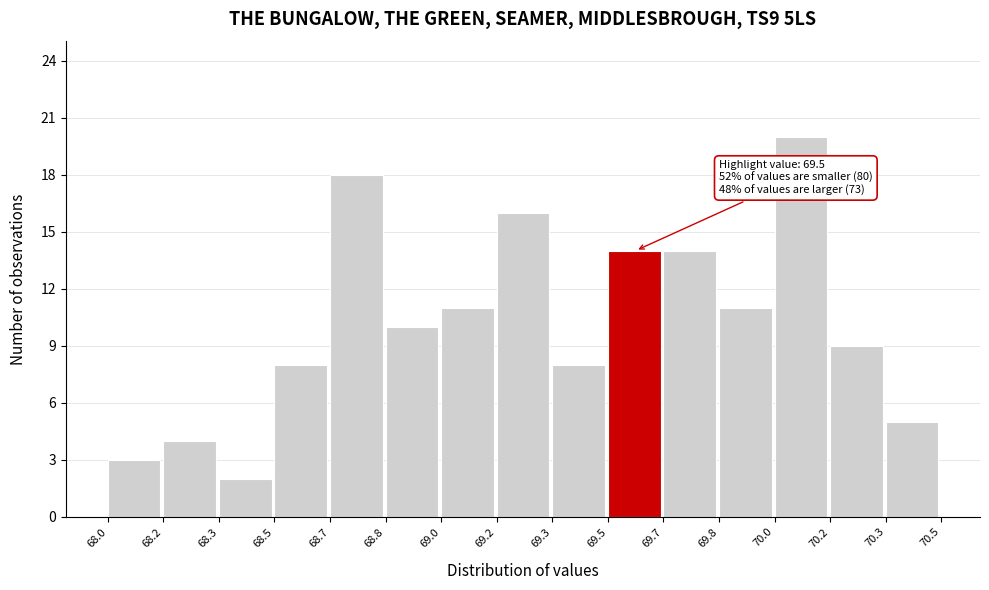

Reading left to right, transcribe all the data shown in this chart.

68.0=3	68.2=4	68.3=2	68.5=8	68.7=18	68.8=10	69.0=11	69.2=16	69.3=8	69.5=14	69.7=14	69.8=11	70.0=20	70.2=9	70.3=5